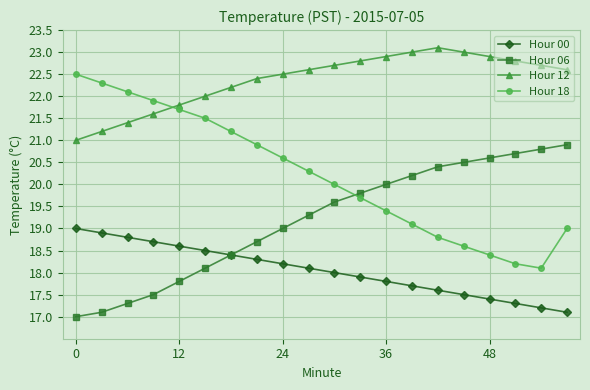

True or false: Hour 18 has more than 2 interior local peaks.

False